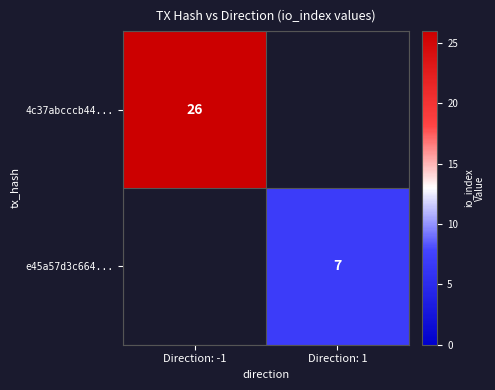

What is the spread (max minus min) of values at Direction: 1?

7